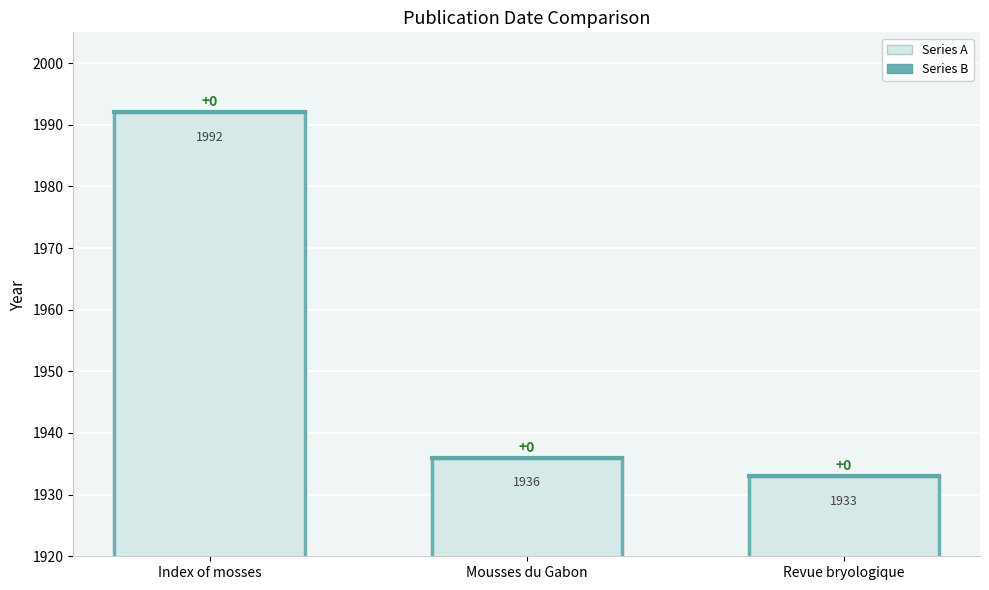

What are all the series names shown in the legend?

Series A, Series B